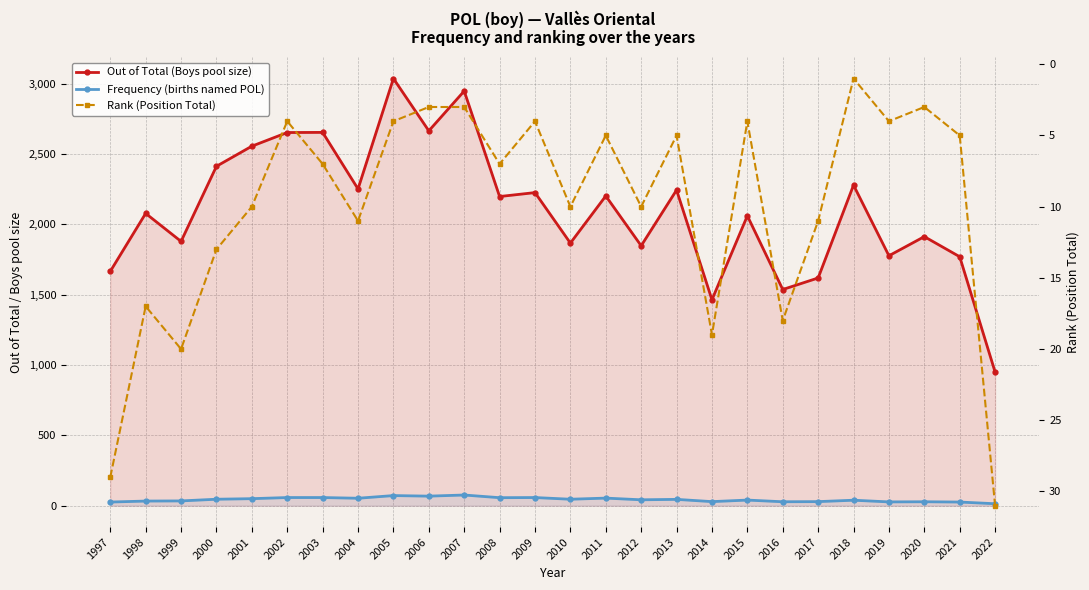

What is the difference between the Rank (Position Total) values at 2012 and 2006?

7